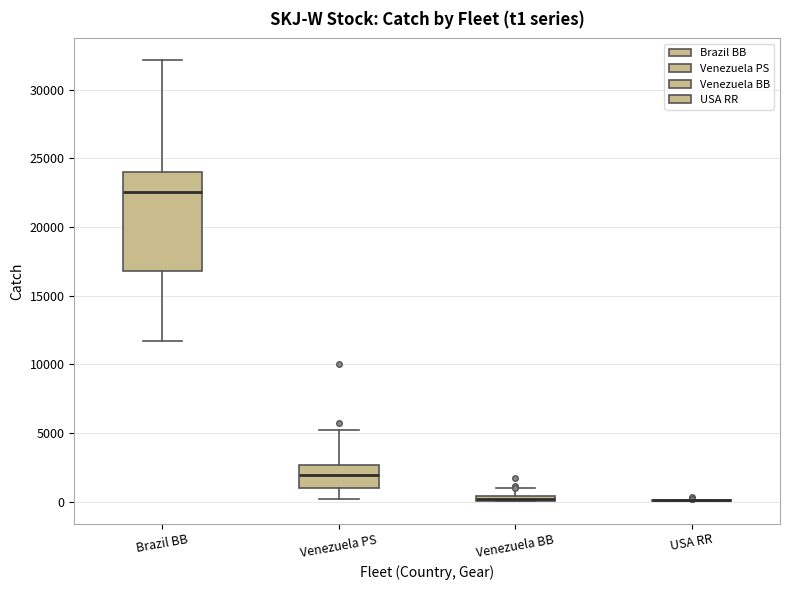

Which box is the tallest, from its lower edge to its upper edge?

Brazil BB